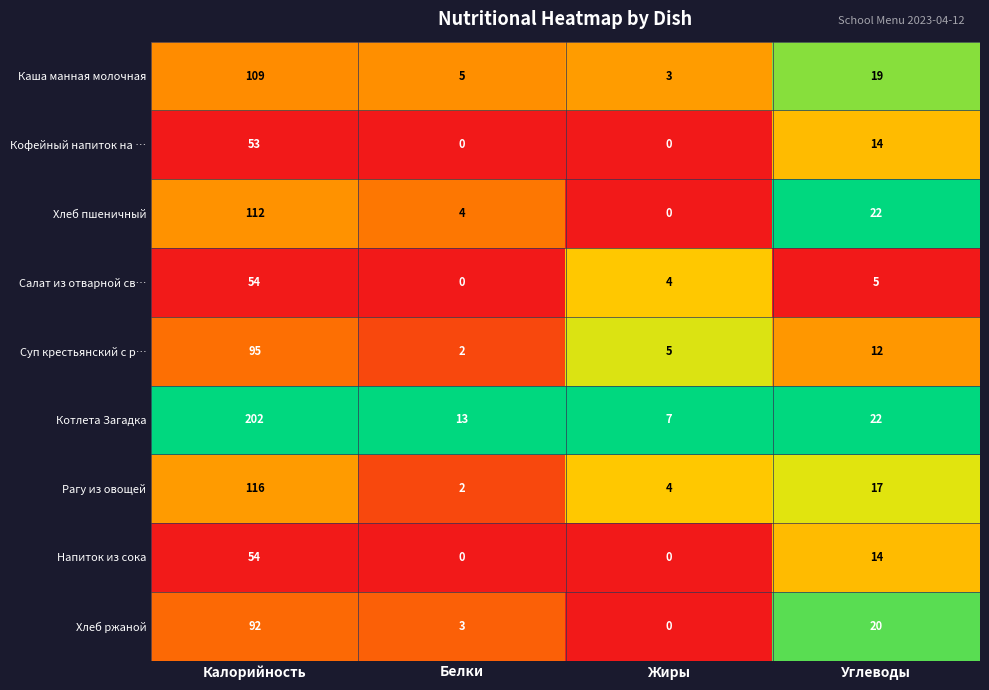

What is the difference between the maximum and minimum values in the Рагу из овощей series?

114